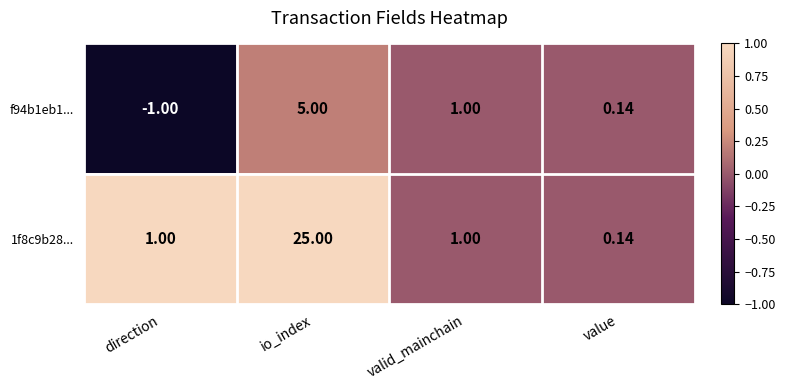

Is the value of 1f8c9b28... at value greater than the value of f94b1eb1... at direction?

Yes